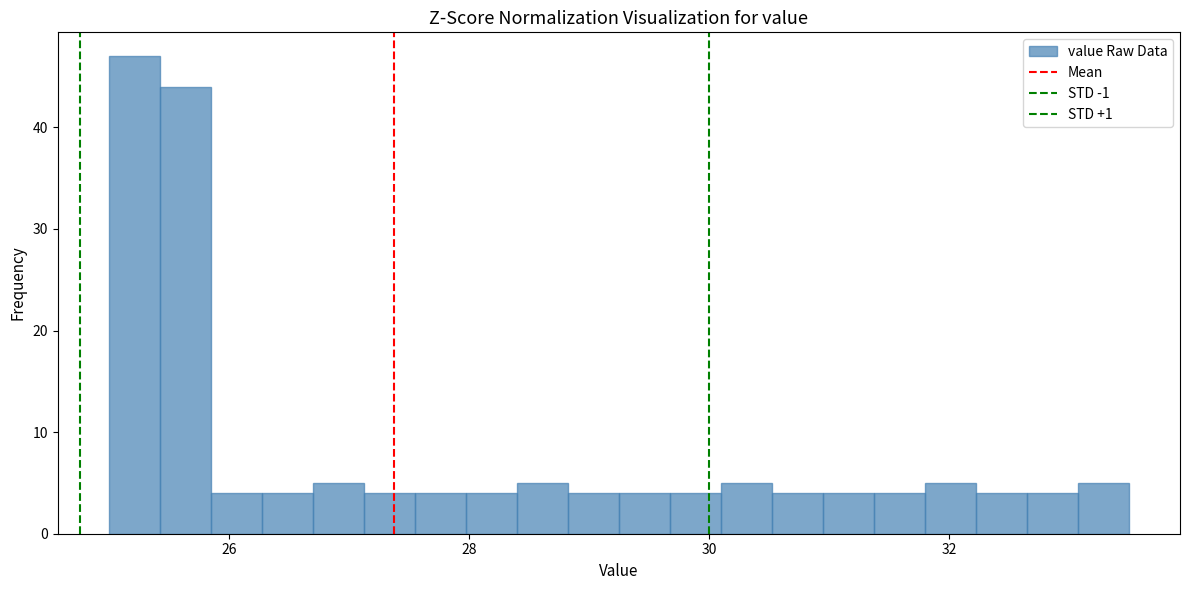

Read against the x-axis, roughly where is the centre of the tallest bar?

25.2